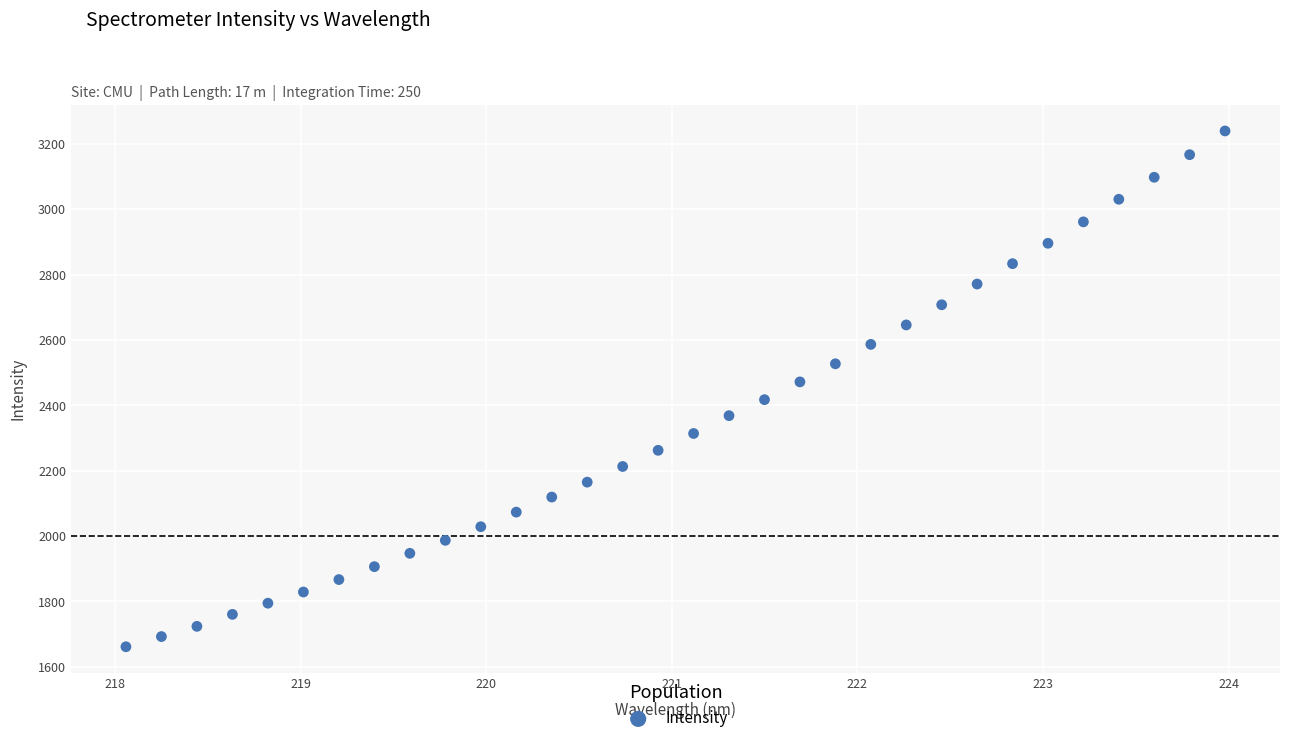

What is the range of X values (max minus min)?

5.9